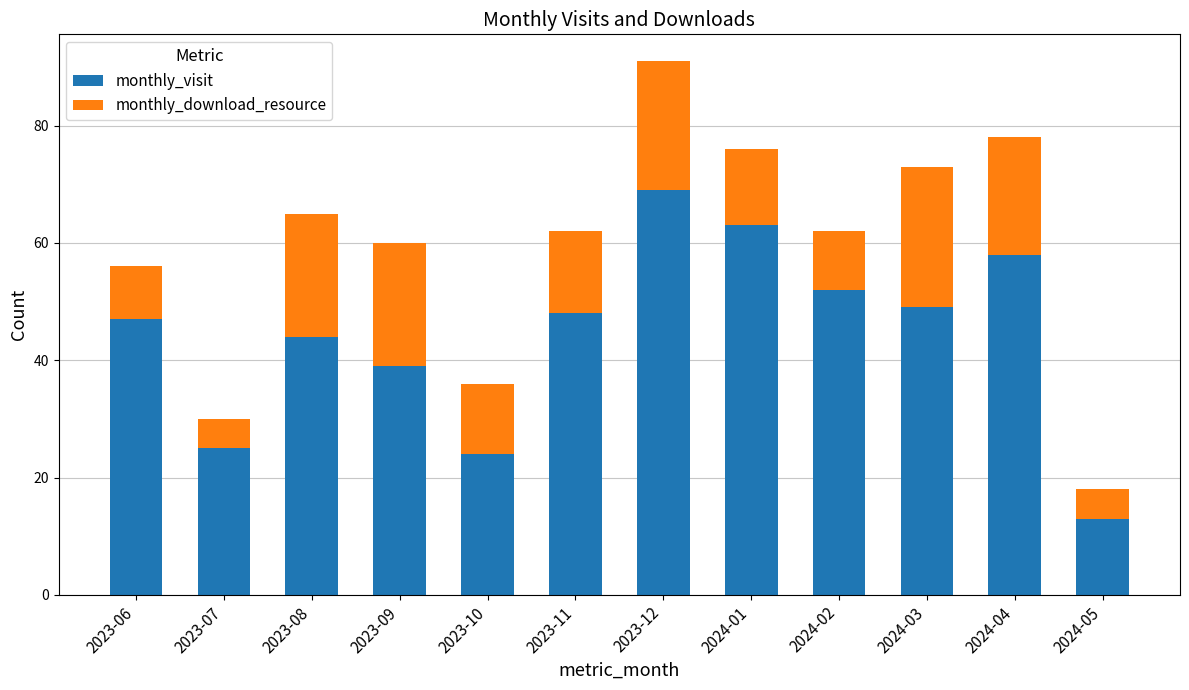

What is the value of the monthly_visit bar at the 4th from the left?

39